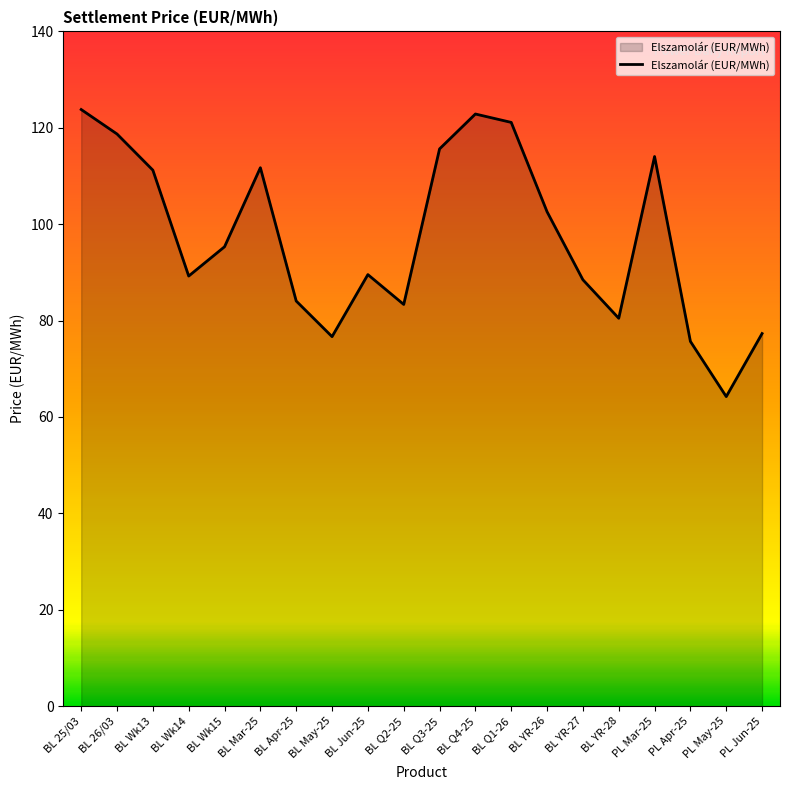

What is the change in value from BL Q2-25 to BL Q3-25?

+32.3